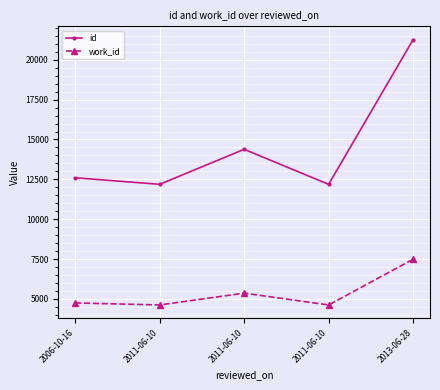

What is the label of the 3rd point from the right?

2011-06-10